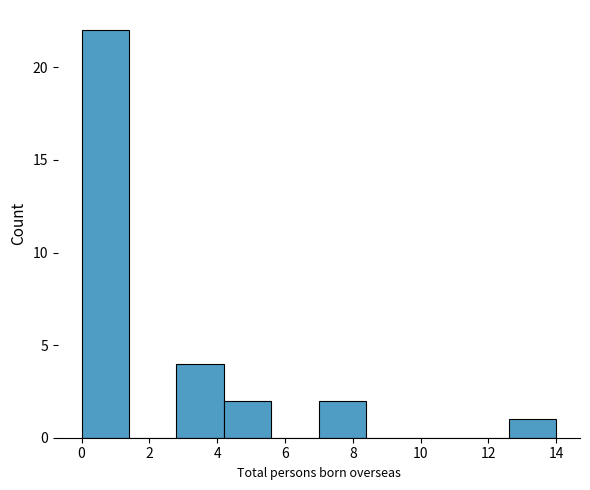

Which range on the x-axis has the tallest bar?

0.0 to 1.4